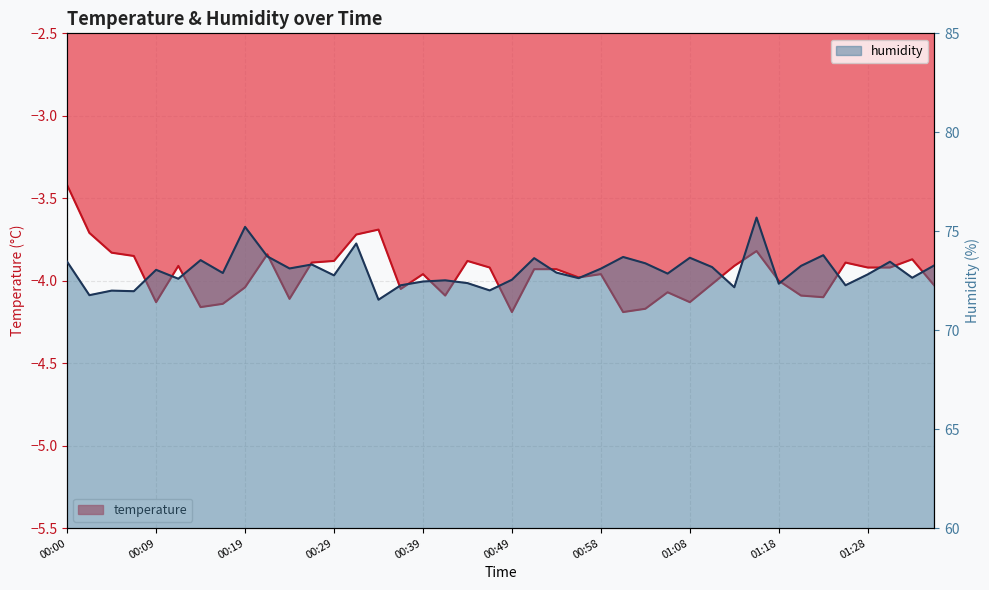

How many lines are shown in the chart?

2